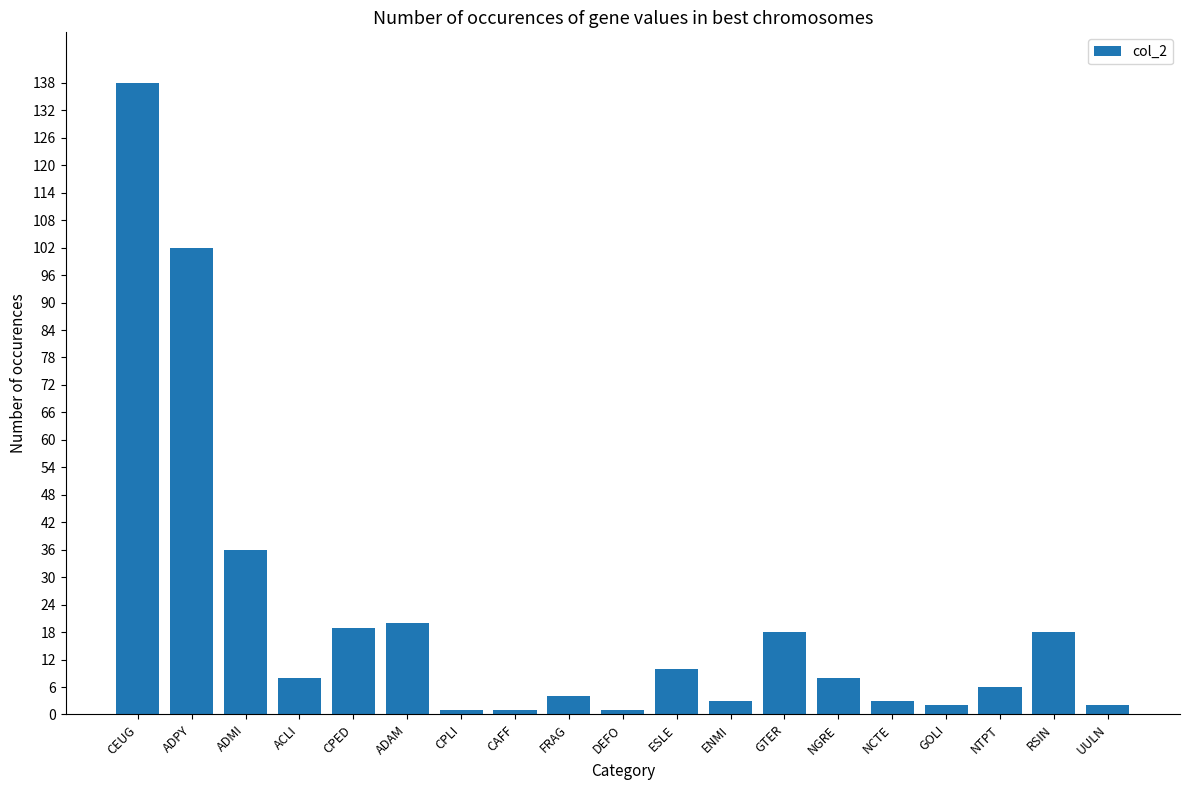

What is the greatest value displayed?

138